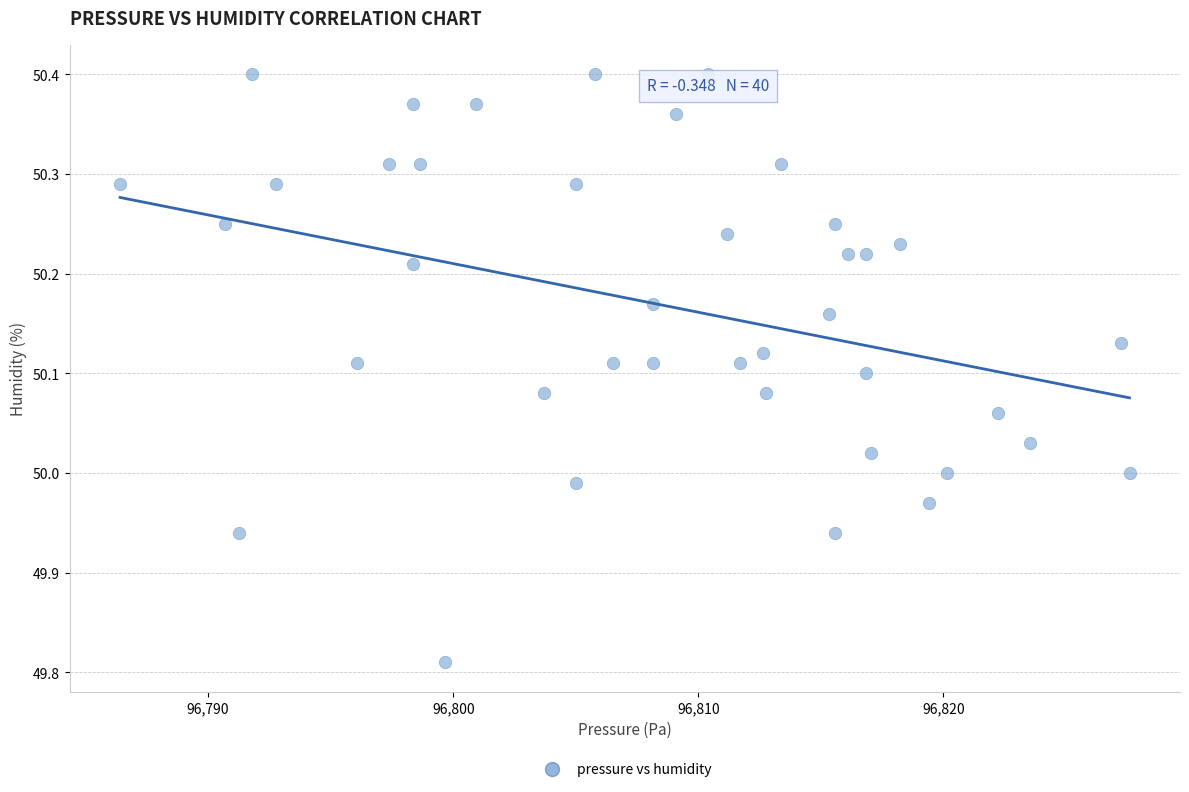

What is the range of X values (max minus min)?

41.2